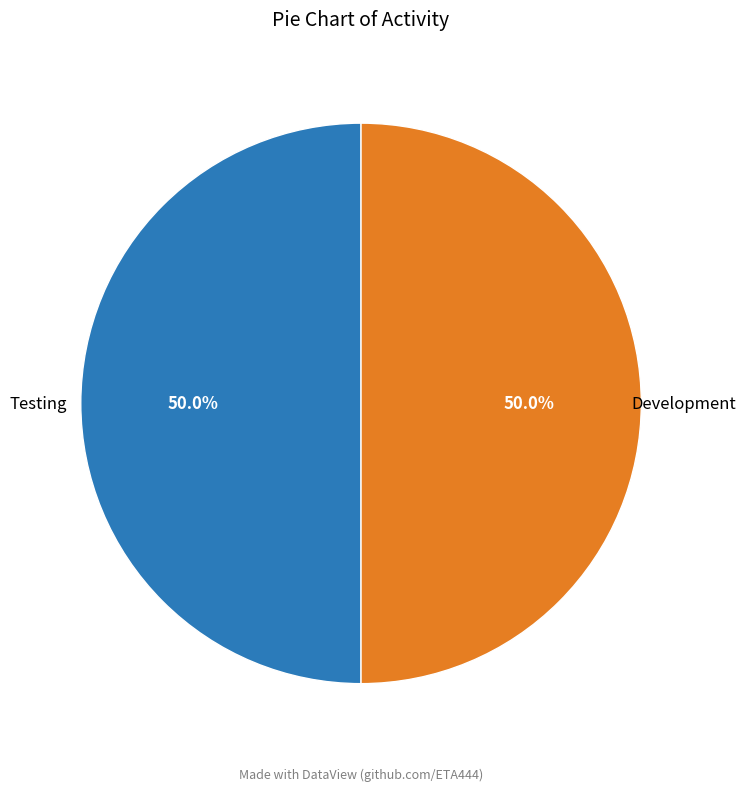

What is the ratio of the value at Development to the value at Testing?

1.0